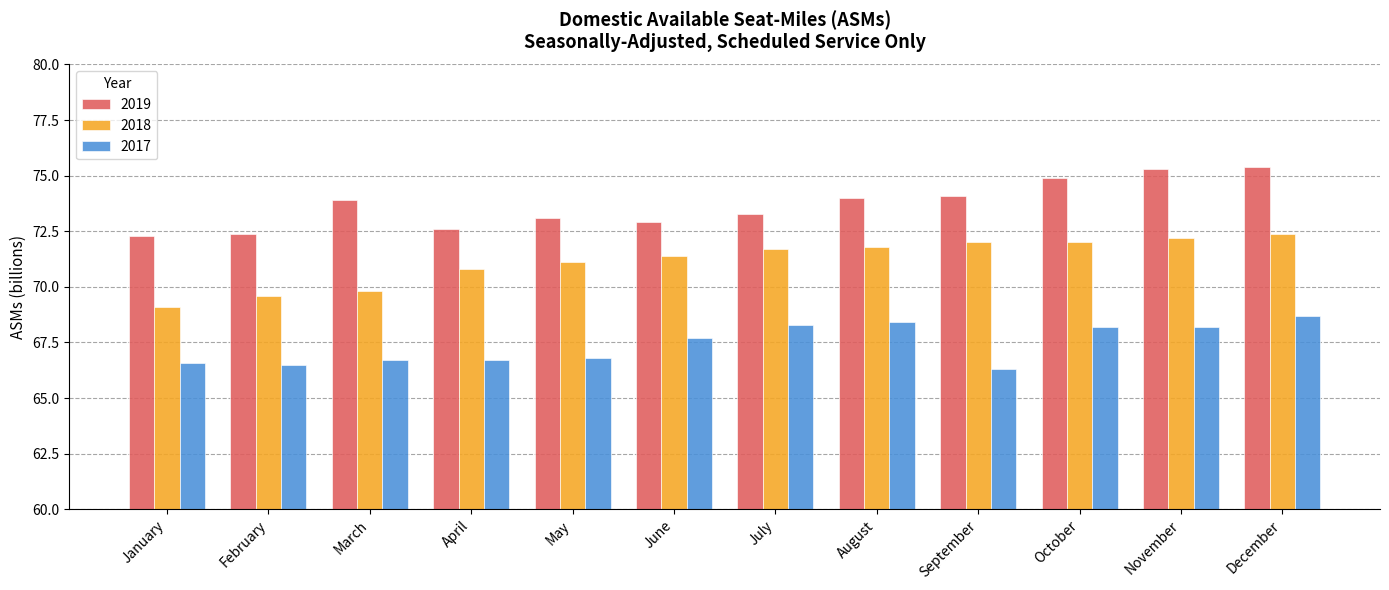

What is the value of the 2018 bar at the 11th from the left?

72.2